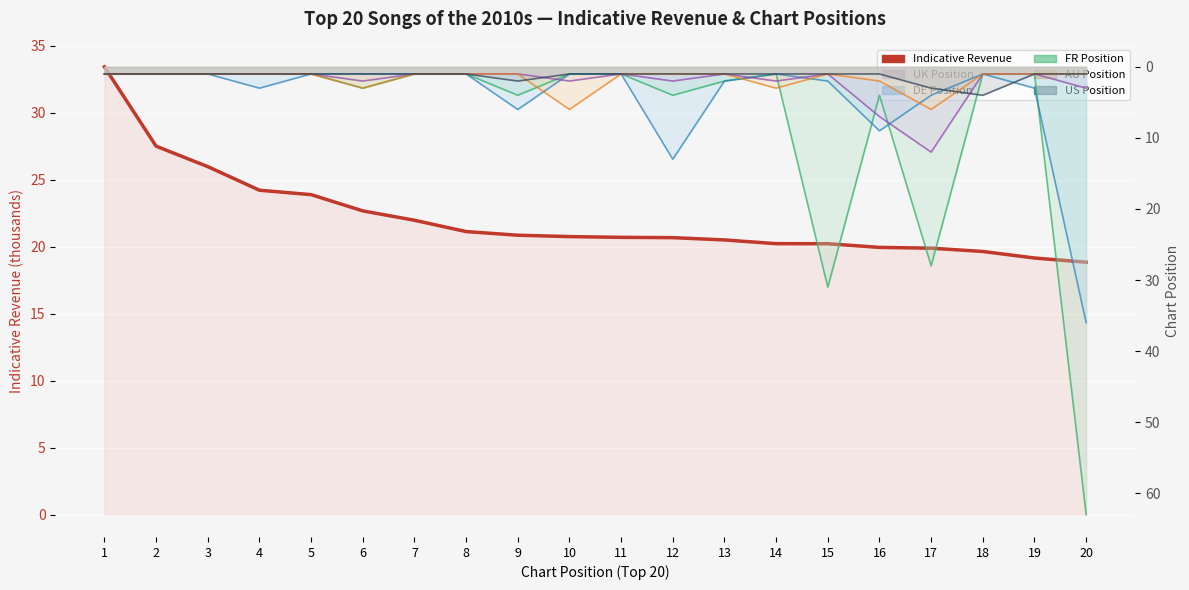

The chart shows a value of 14.2 at 10. True or false?

False